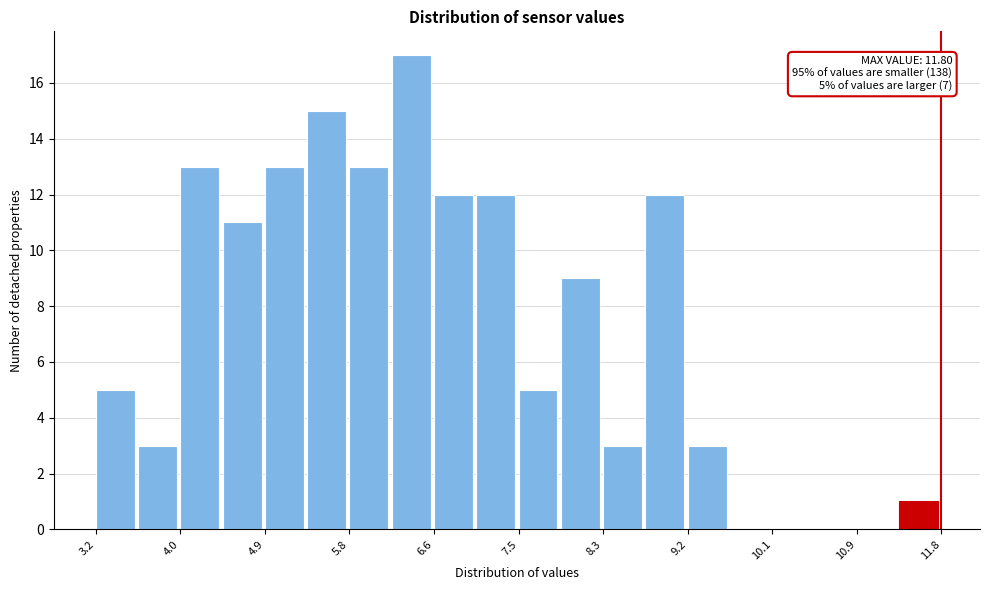

Over which range of the x-axis is the bar tallest?

6.2 to 6.6